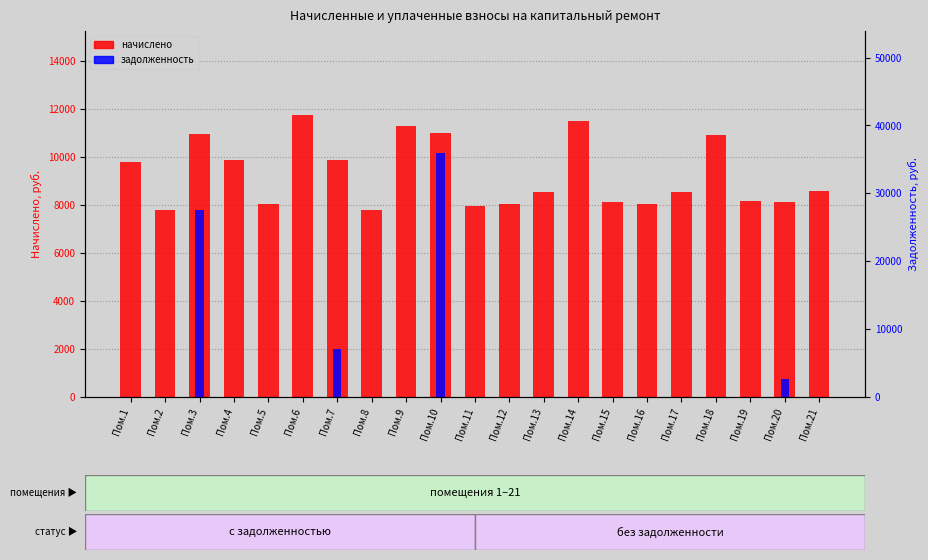

What are all the series names shown in the legend?

начислено, задолженность